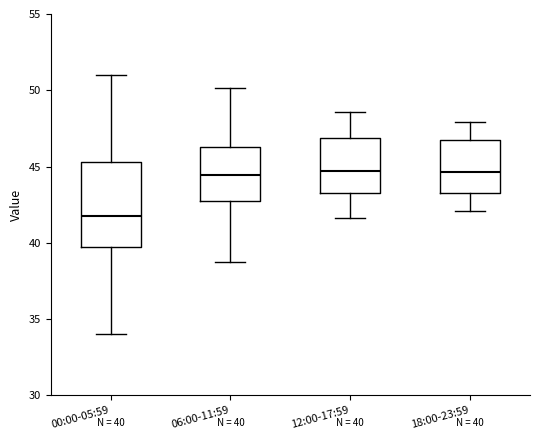

Which box is the tallest, from its lower edge to its upper edge?

00:00-05:59